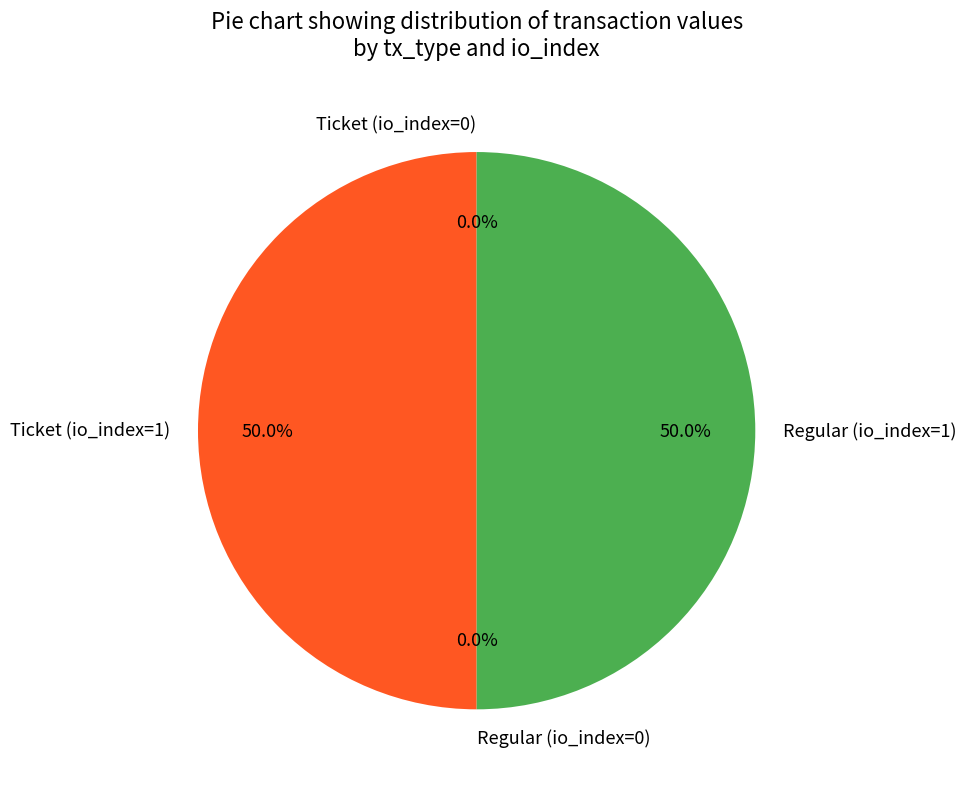

What is the ratio of the value at Ticket (io_index=1) to the value at Regular (io_index=1)?

1.0